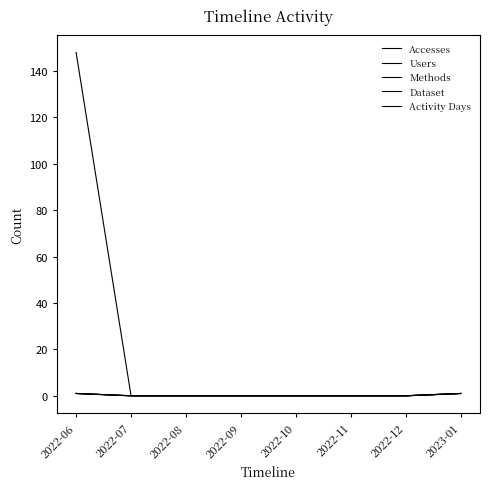

Which series has the largest range (max minus min)?

Accesses